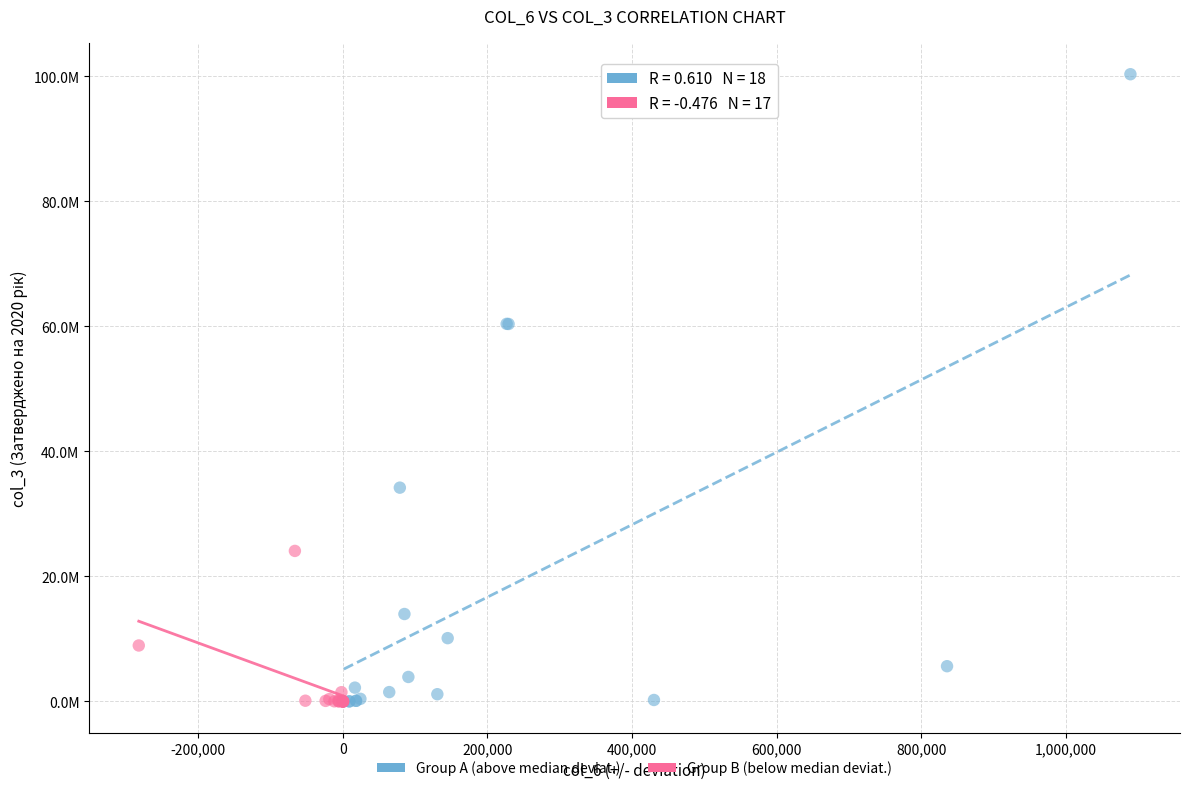

Which series contains the highest Y value?

Group A (above median deviat.)